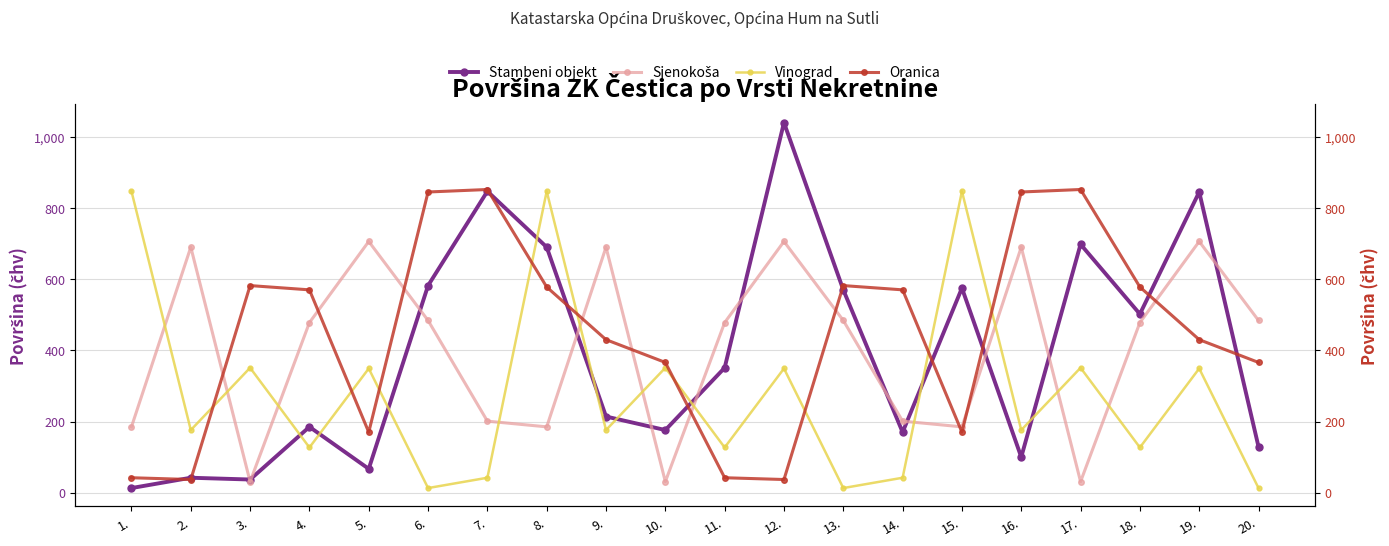

Read the Vinograd value at 15..

847